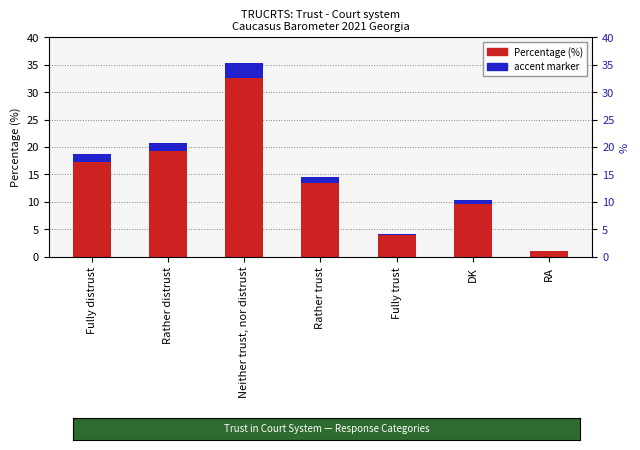

How many groups of bars are there?

7